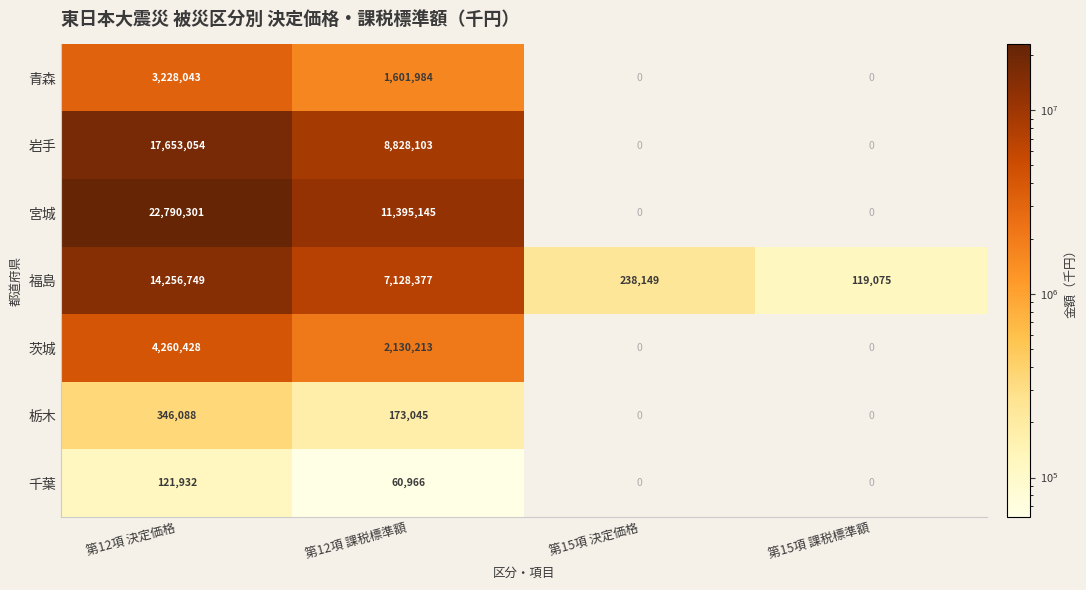

How many values in 青森 are above zero?

2